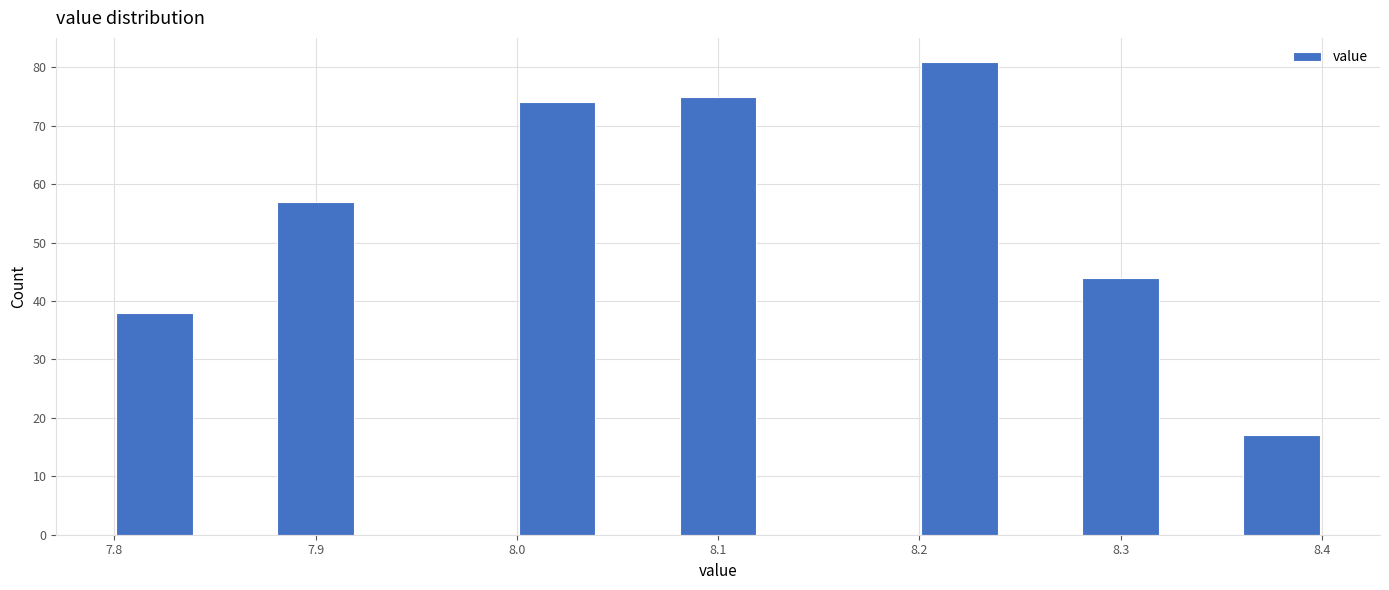

Over which range of the x-axis is the bar tallest?

8.20 to 8.24